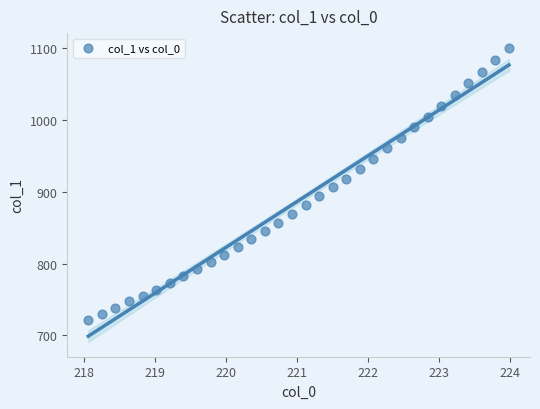

What is the range of Y values (max minus min)?

378.1